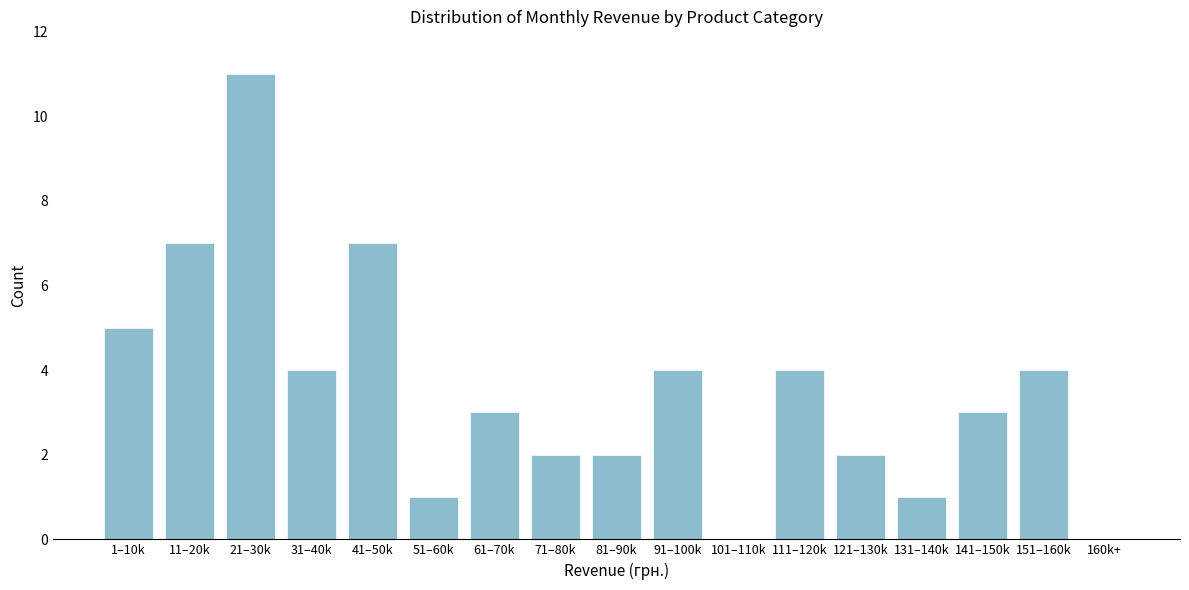

Reading left to right, what are all the values shown in this chart?

1–10k=5	11–20k=7	21–30k=11	31–40k=4	41–50k=7	51–60k=1	61–70k=3	71–80k=2	81–90k=2	91–100k=4	101–110k=0	111–120k=4	121–130k=2	131–140k=1	141–150k=3	151–160k=4	160k+=0